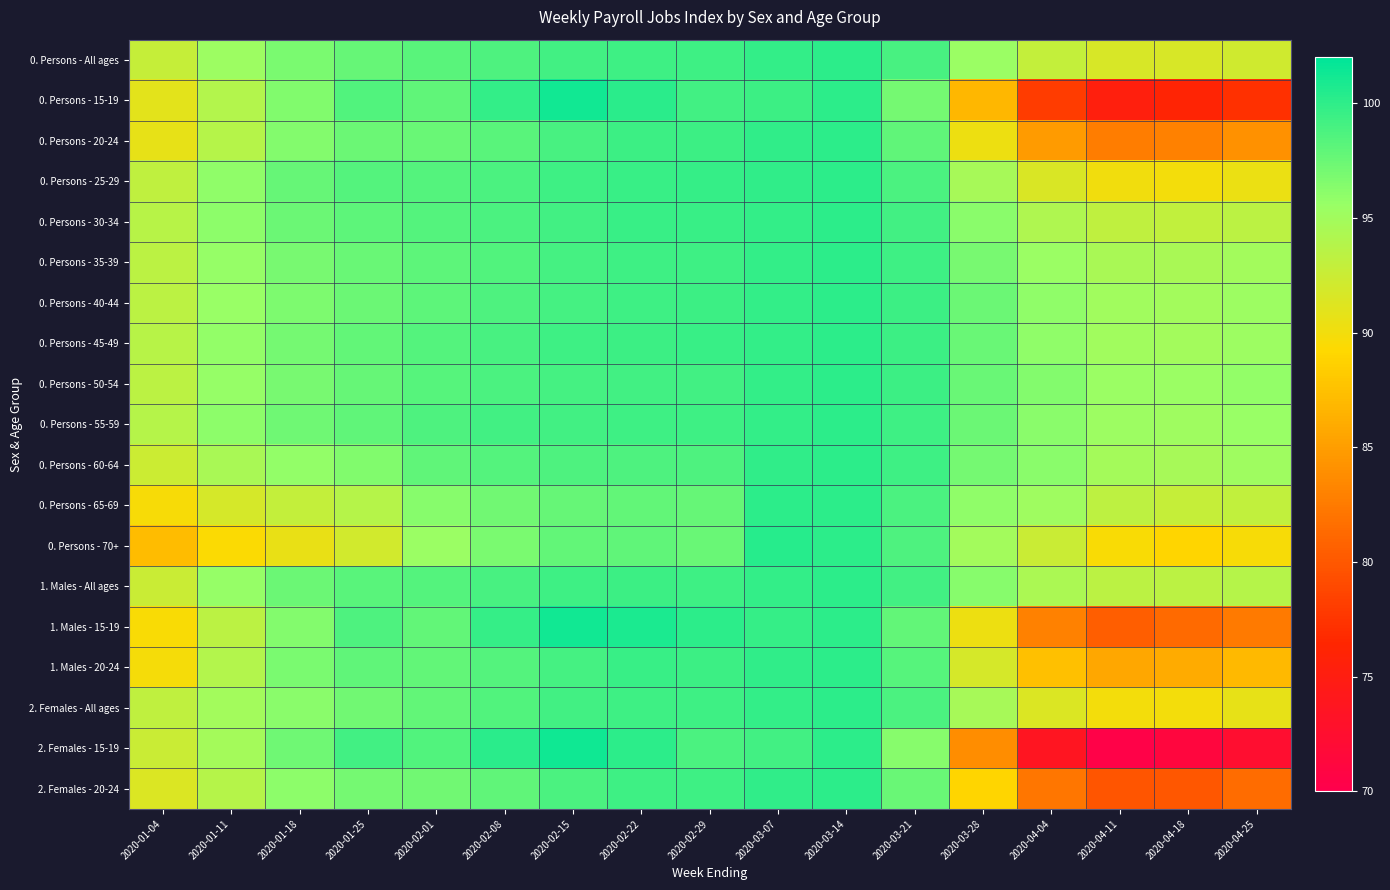

How many data points does each series have?

17